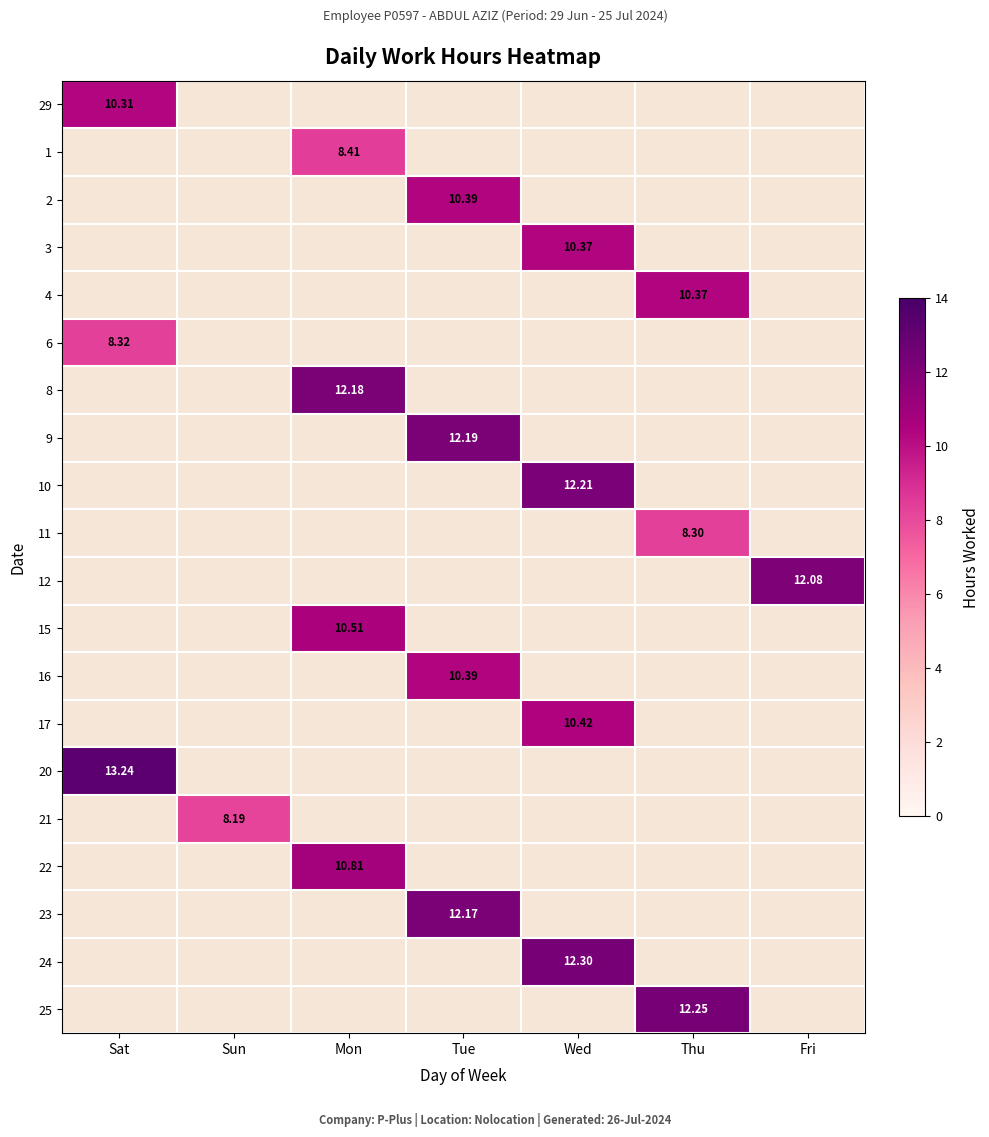

List the labels in order of 23 value, largest first.

Tue, Sat, Sun, Mon, Wed, Thu, Fri